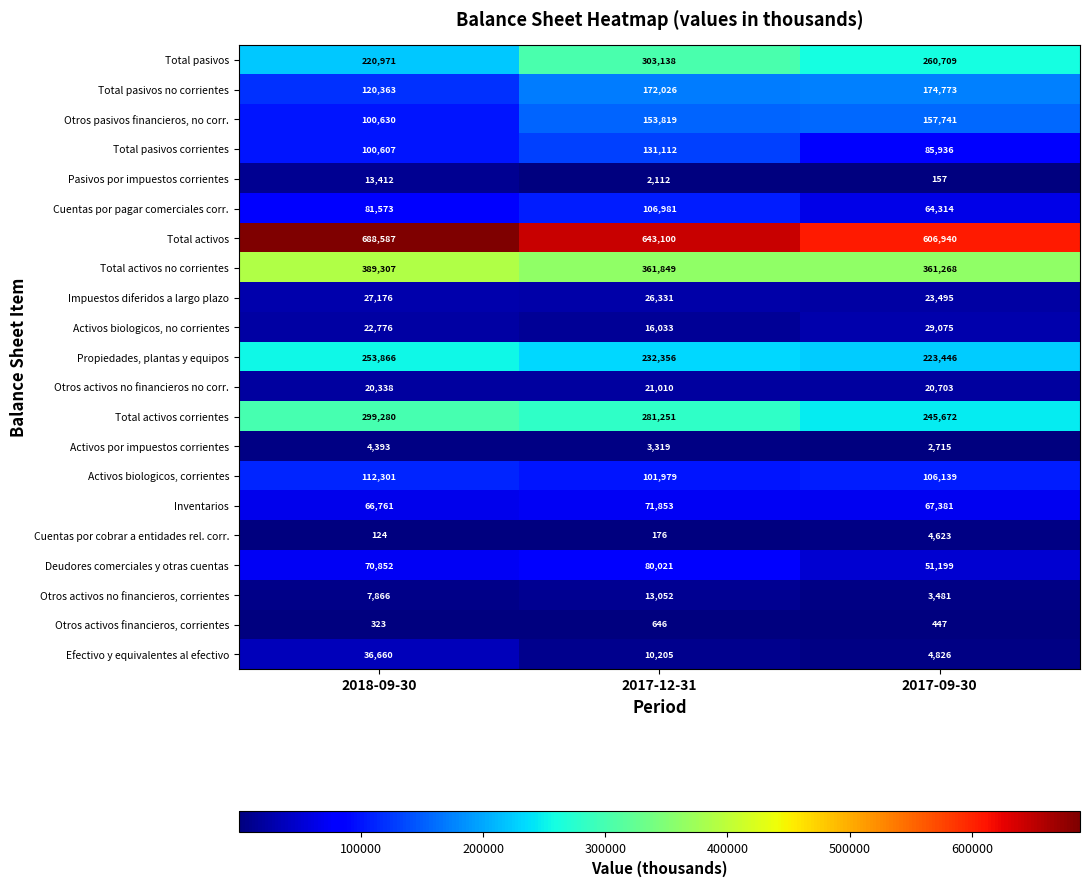

Is it true that Pasivos por impuestos corrientes equals 20673 at 2018-09-30?

False